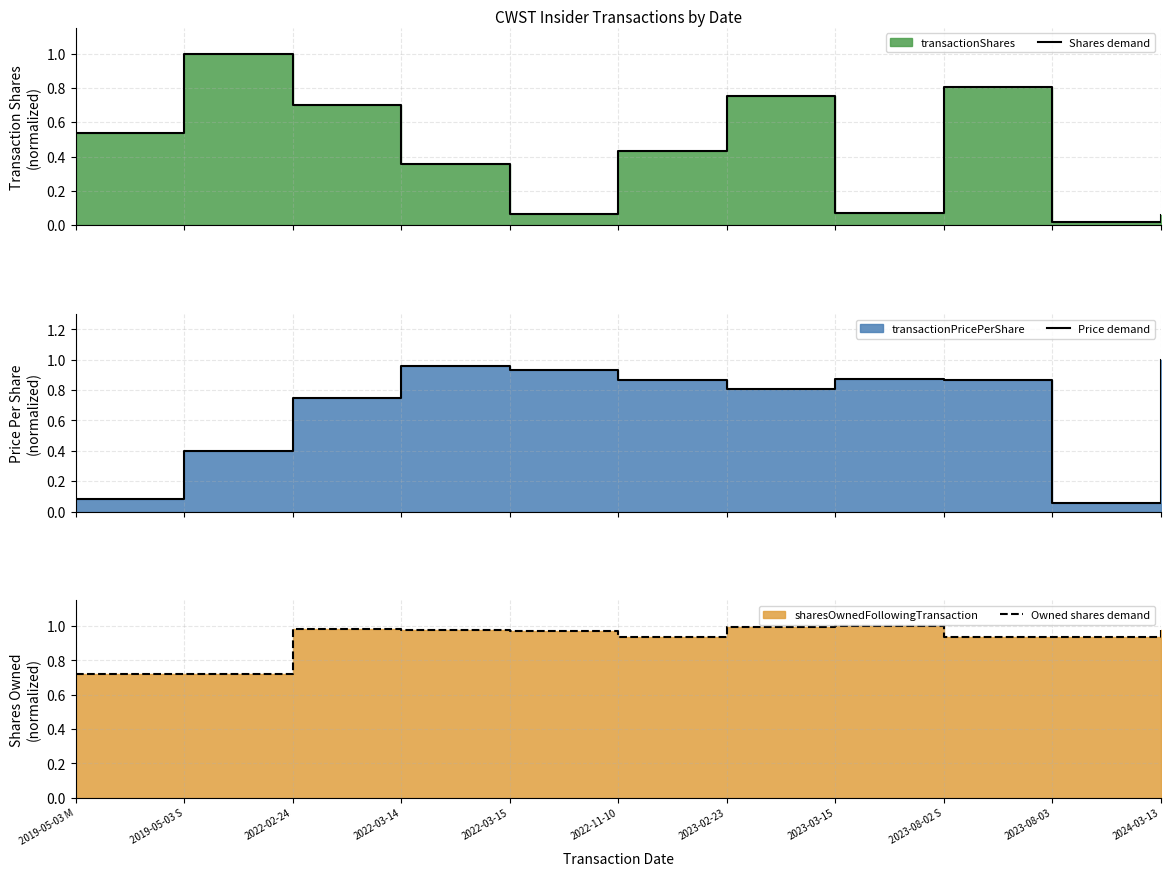

How many categories are shown in the chart?

11